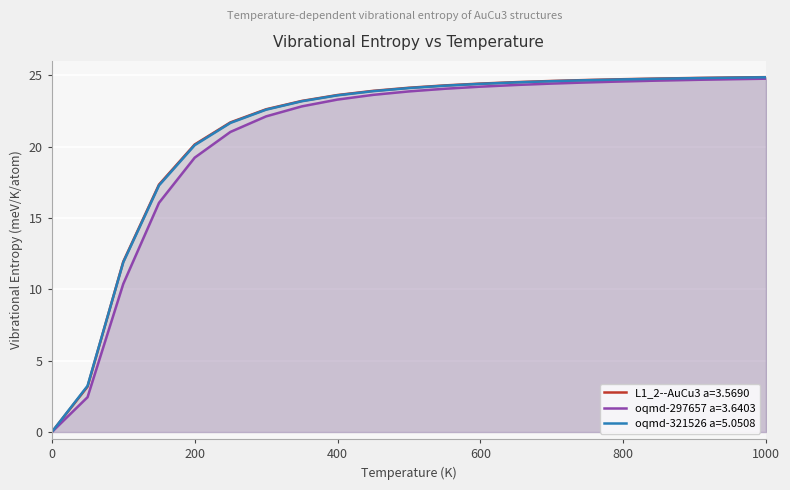

At how many categories does at least one series exceed 8?

19